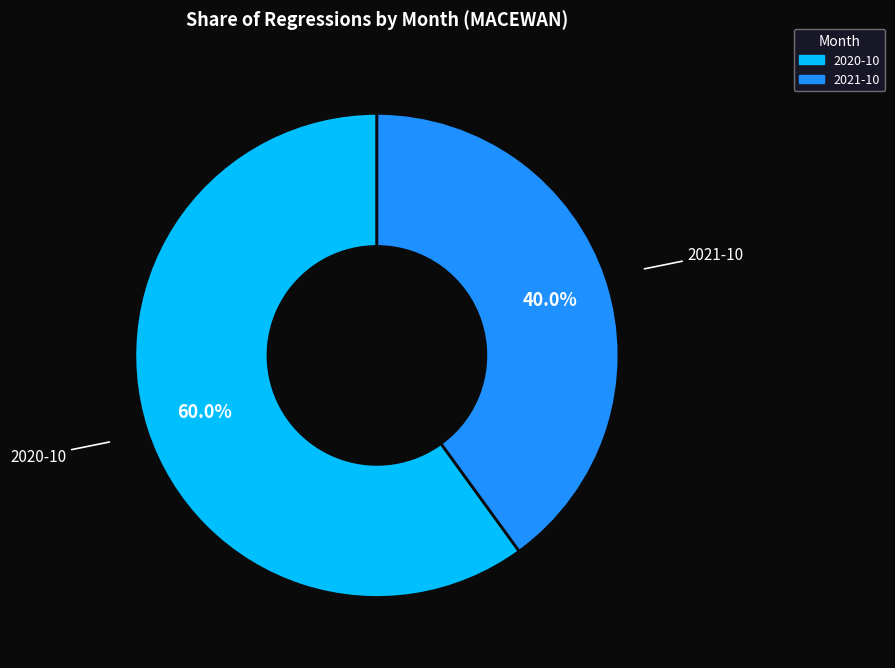

Combined, what portion of the pie is 2020-10 and 2021-10?

100.0%